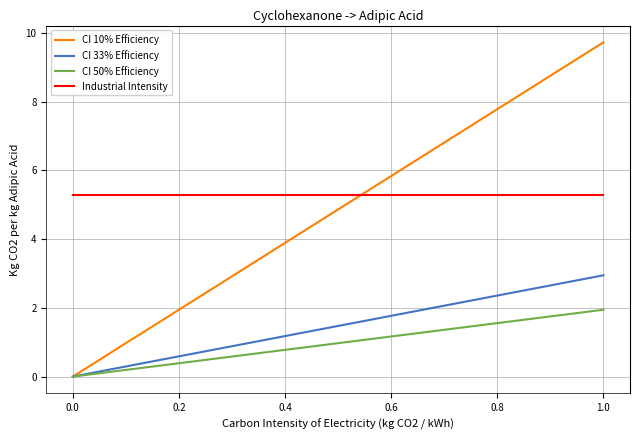

Which series has the largest range (max minus min)?

CI 10% Efficiency